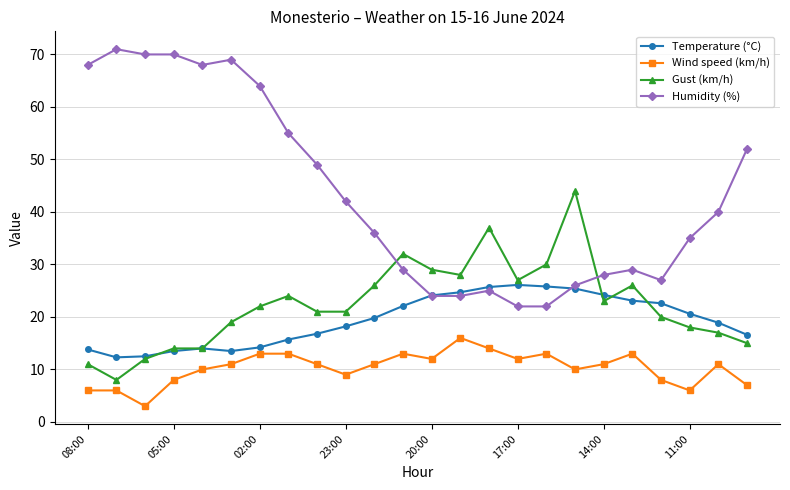

How many distinct data groups are displayed?

4